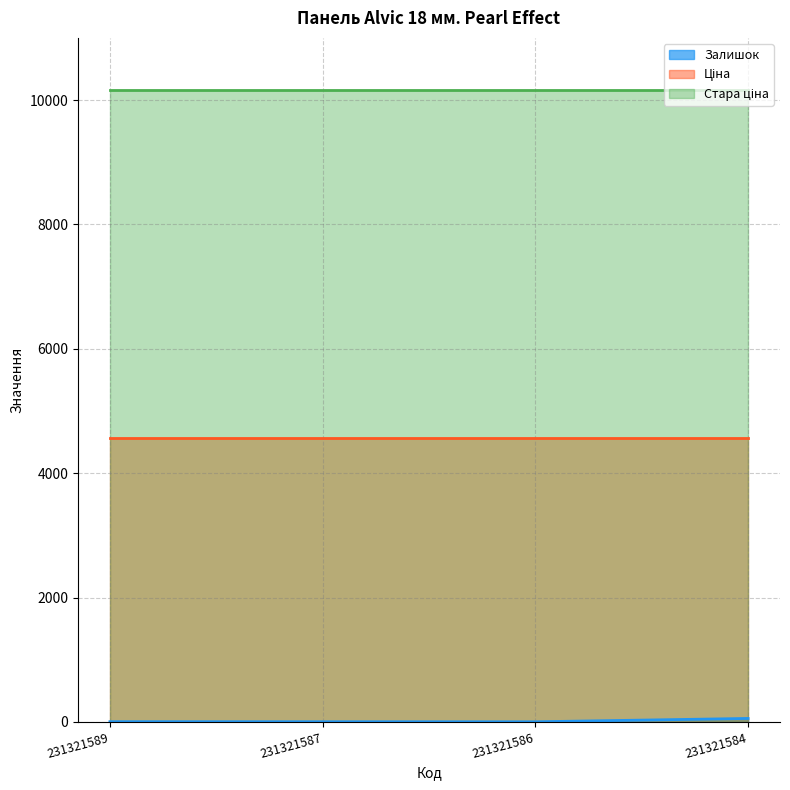

Between 231321589 and 231321584, which series saw the biggest shift?

Залишок